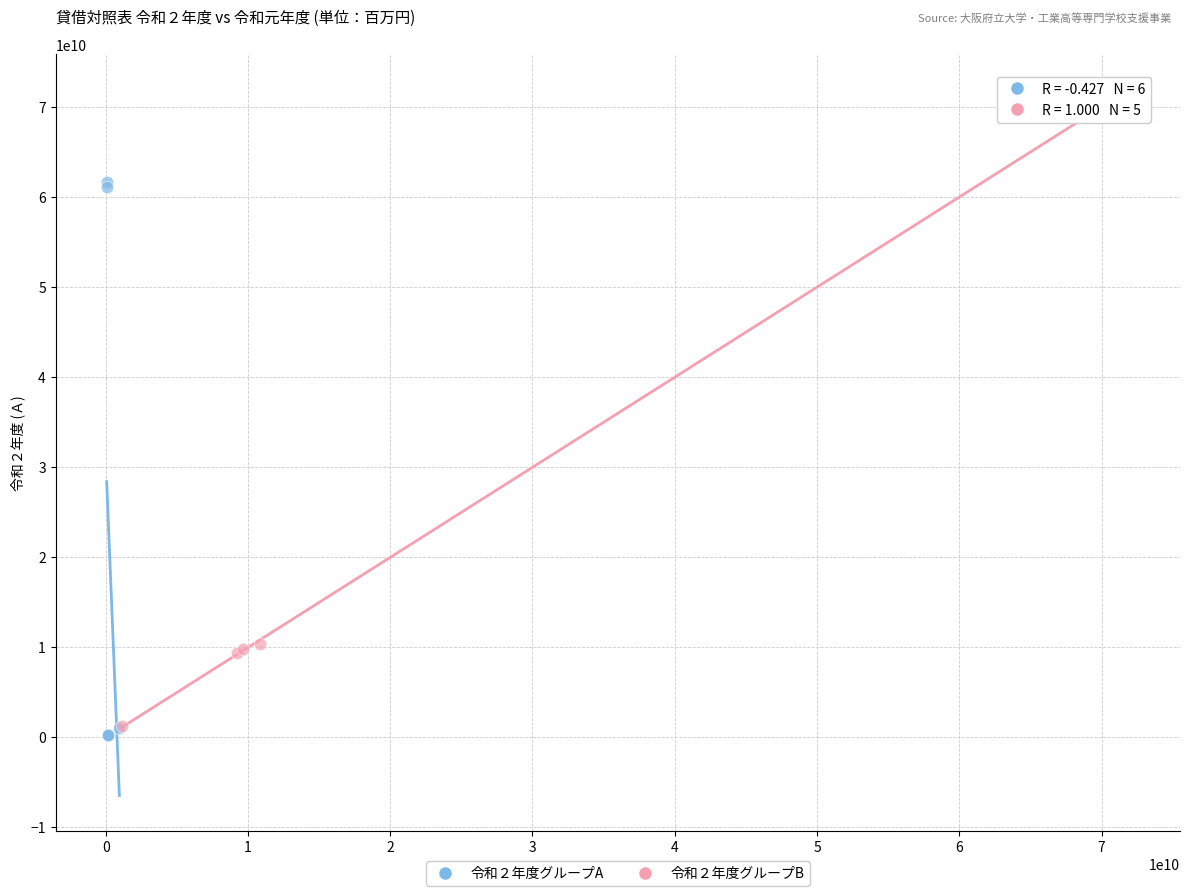

Which series has the widest spread of Y values?

令和２年度グループB